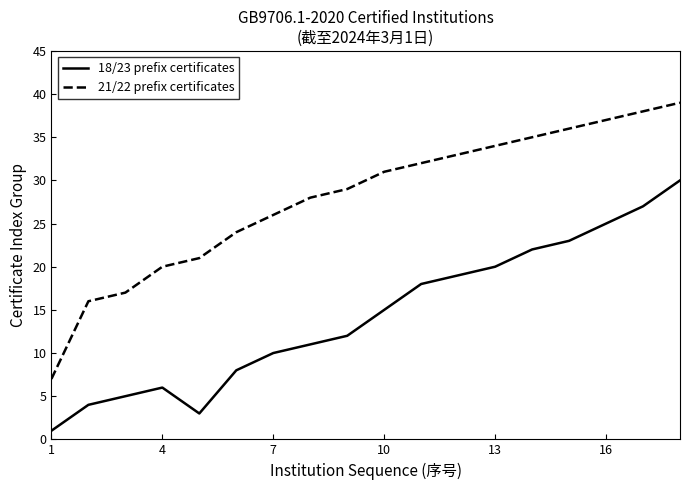

Which series has the largest range (max minus min)?

21/22 prefix certificates